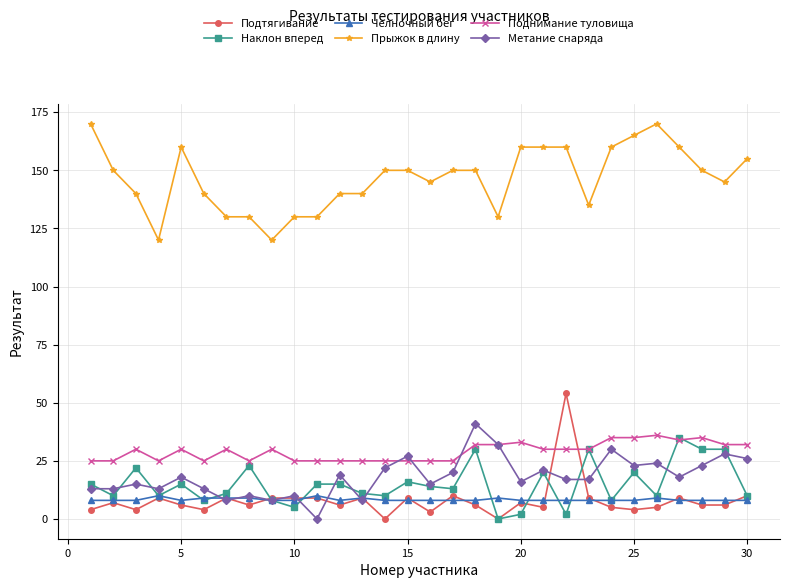

True or false: Поднимание туловища and Прыжок в длину cross at least once.

False